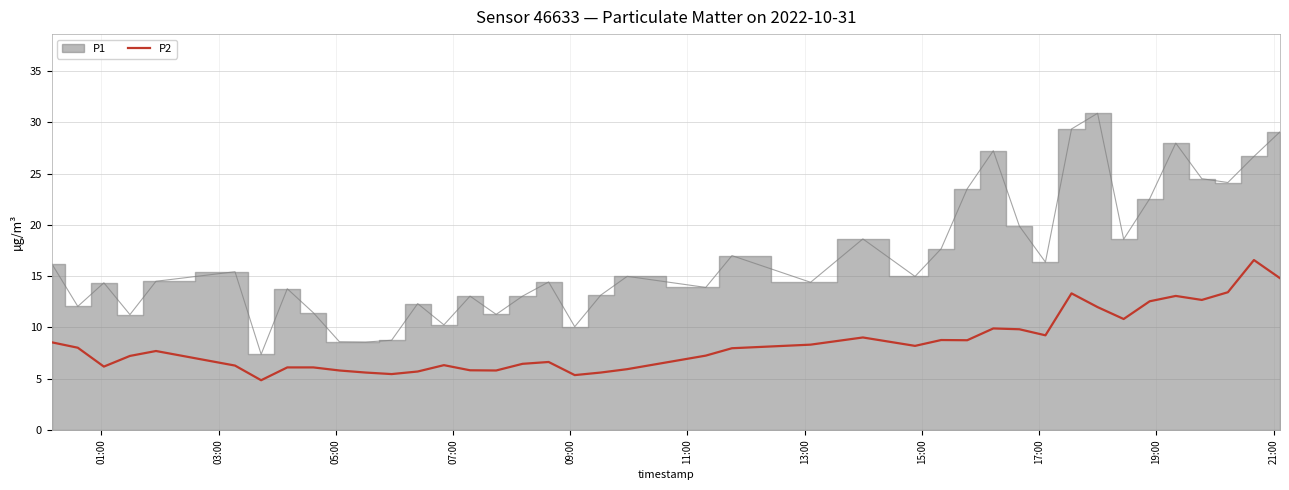

What is the minimum value shown in the chart?

4.8